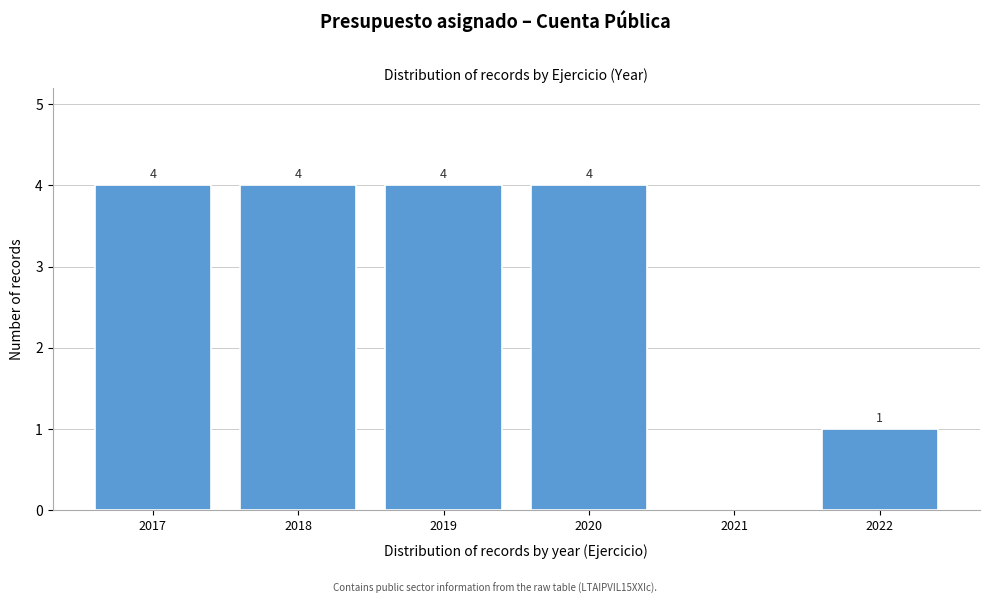

What is the greatest value displayed?

4